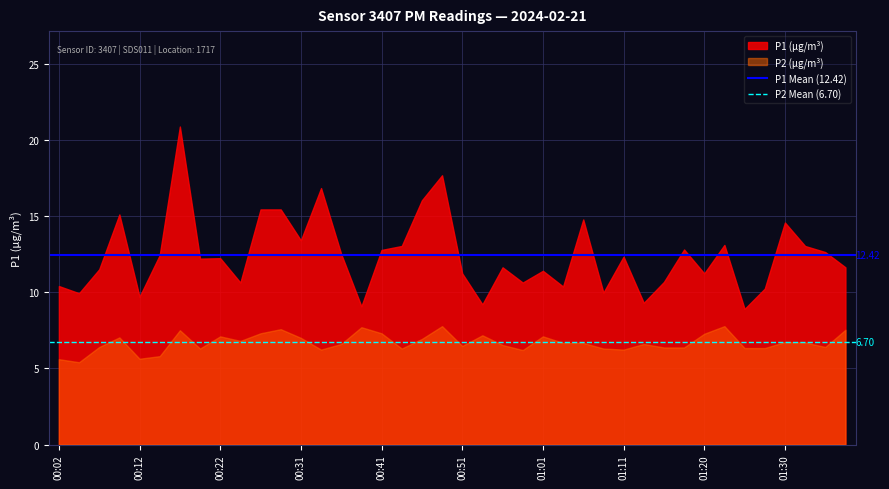

What is the total value across all series at 00:02?

16.0